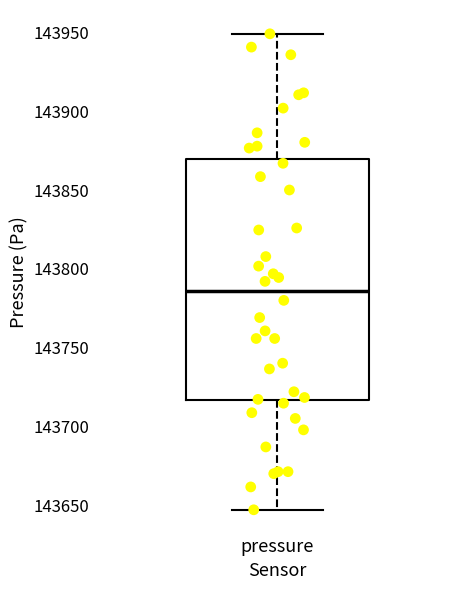

Read this box plot against the y-axis: the position of the median line, the range covered by the box, and the ends of both whiskers. The values are not printed on the chart, so give them approximately, as read against the axis.

median 143785, box 143715 to 143870, whiskers 143645 to 143950